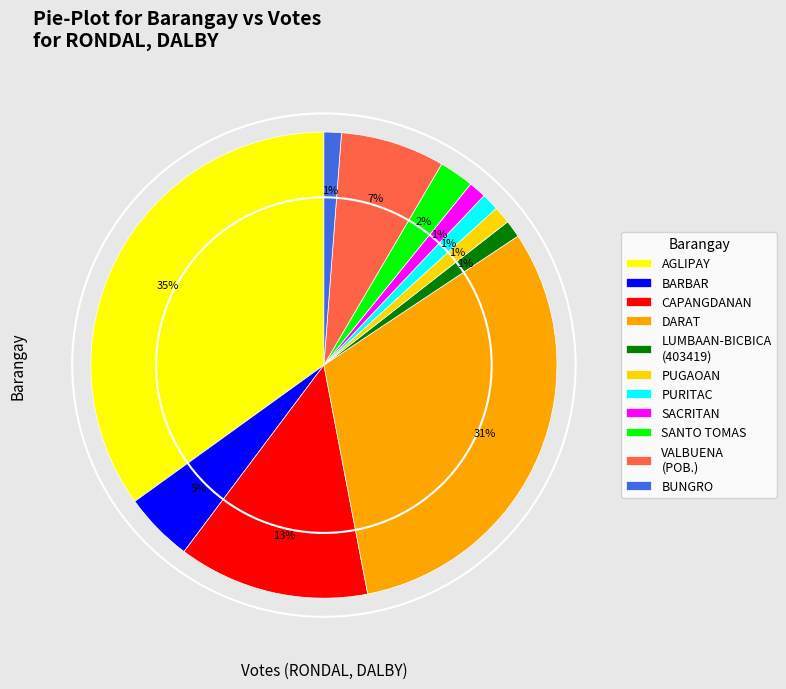

Does SANTO TOMAS represent more than half of the total?

No